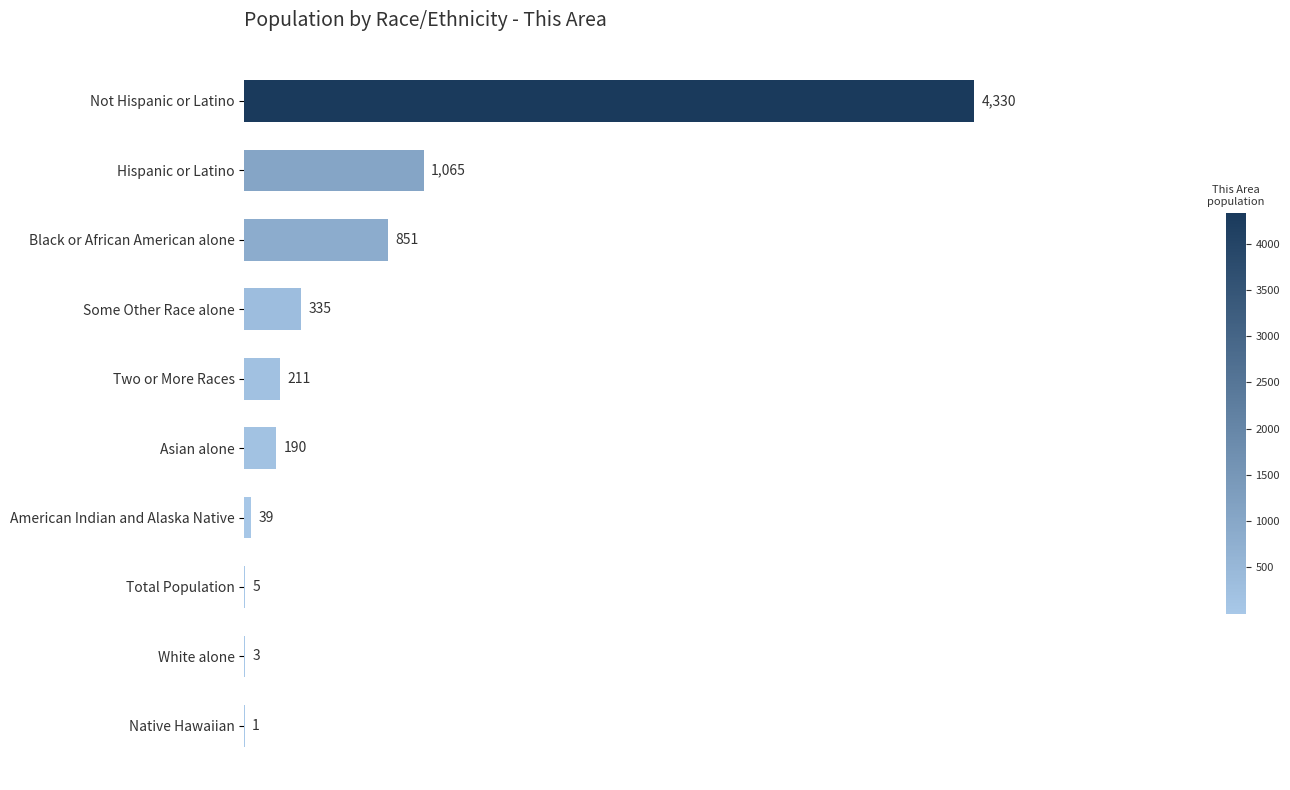

What is the ratio of the value at Asian alone to the value at White alone?

63.3